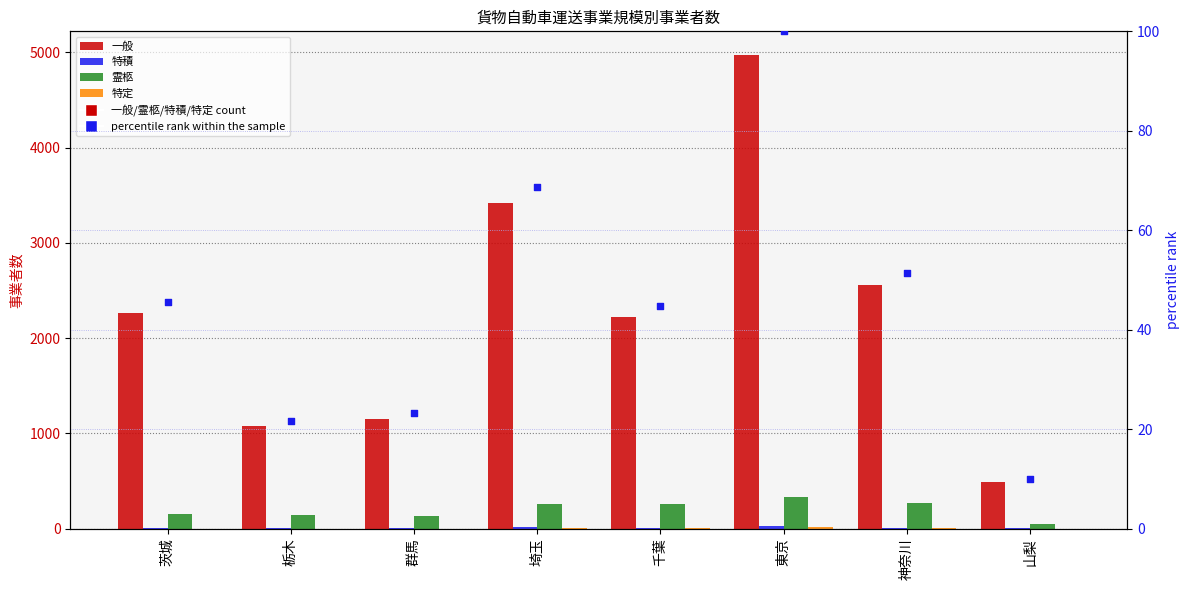

Which series has the widest spread of Y values?

一般